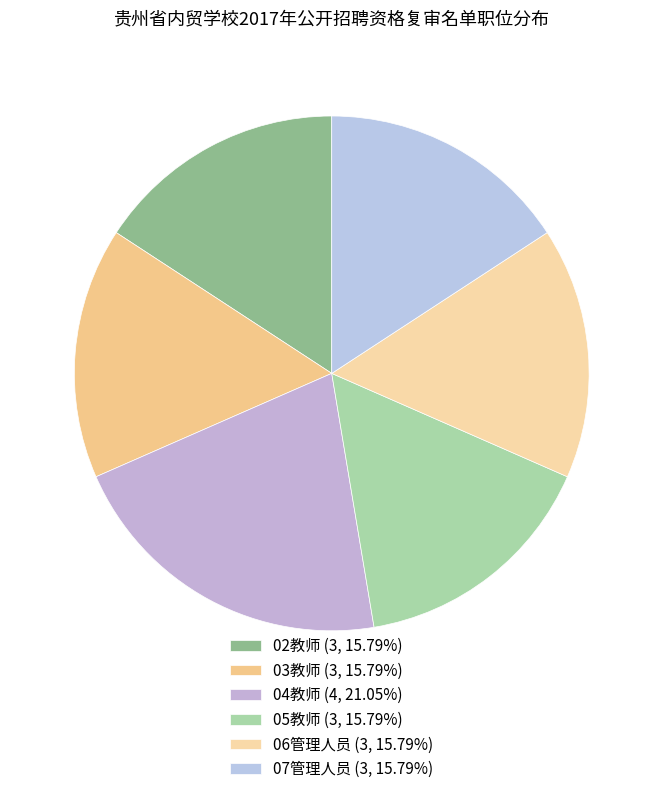

Rank the categories by value from highest to lowest.

04教师, 02教师, 03教师, 05教师, 06管理人员, 07管理人员